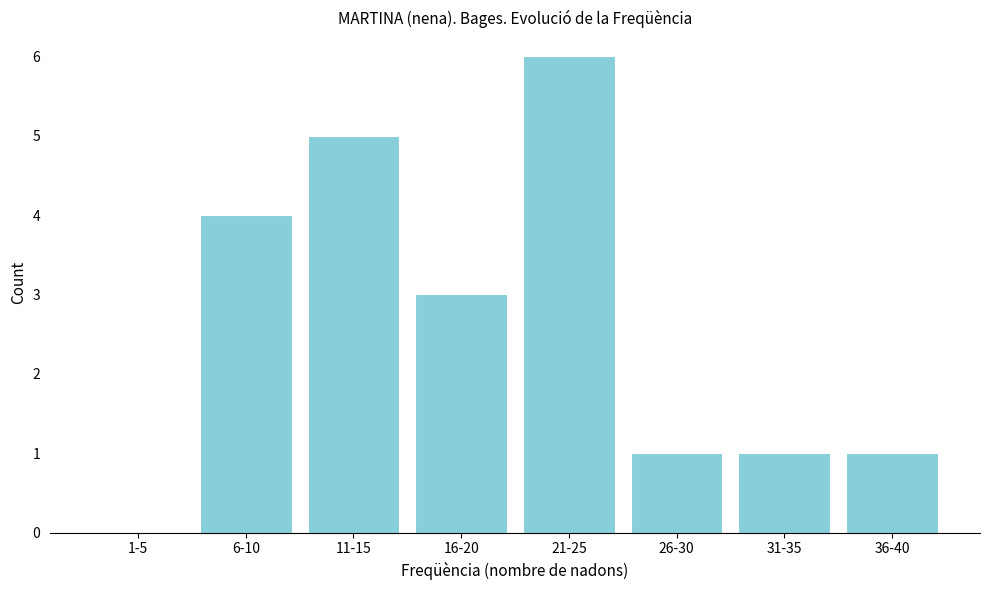

Reading left to right, list all the values displayed in this chart.

1-5=0	6-10=4	11-15=5	16-20=3	21-25=6	26-30=1	31-35=1	36-40=1